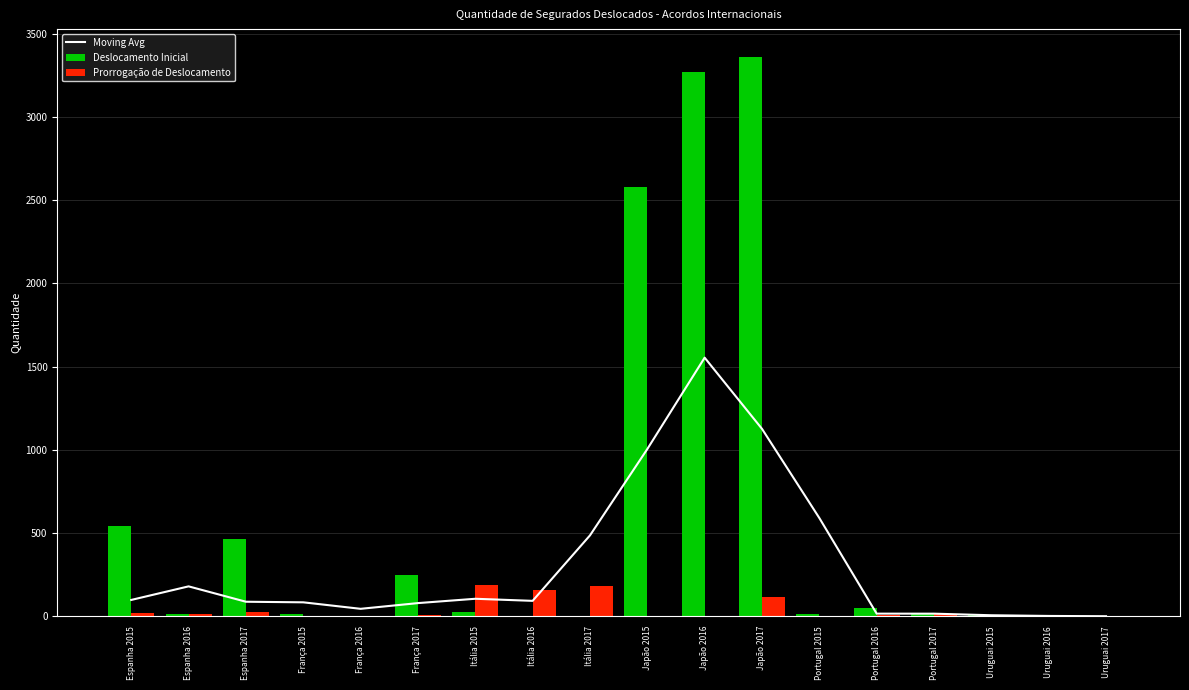

Is it true that Deslocamento Inicial equals 994.6 at Japão 2015?

False